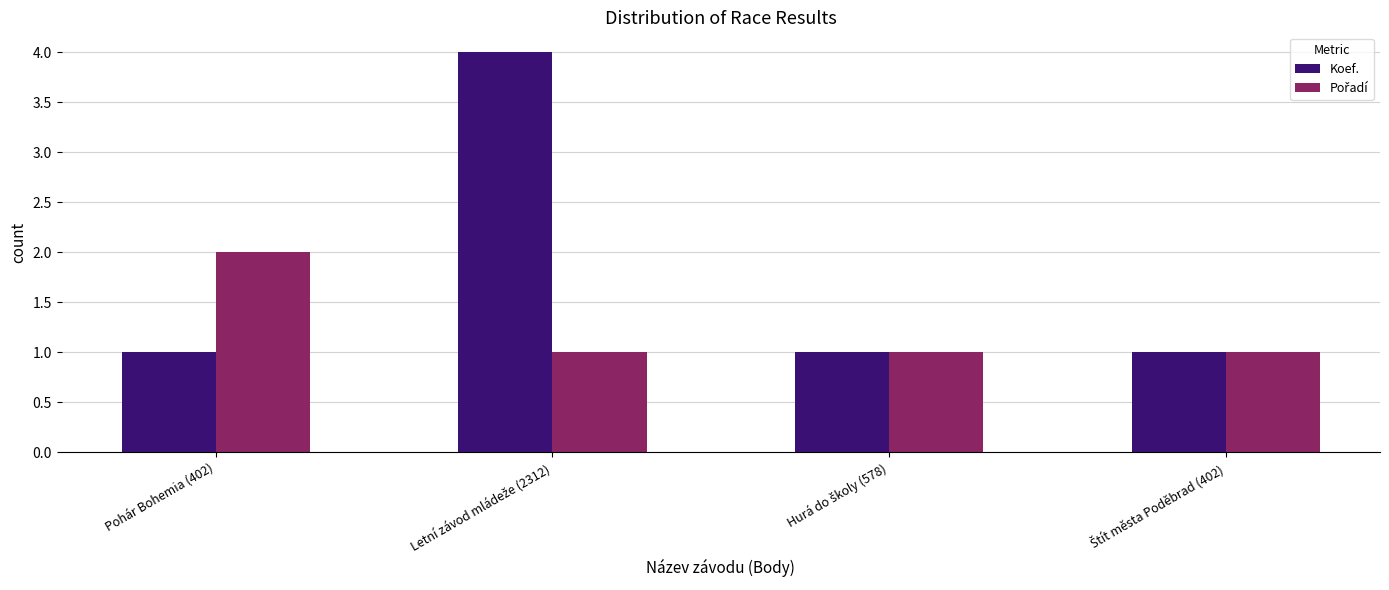

What is the maximum value shown in the chart?

4